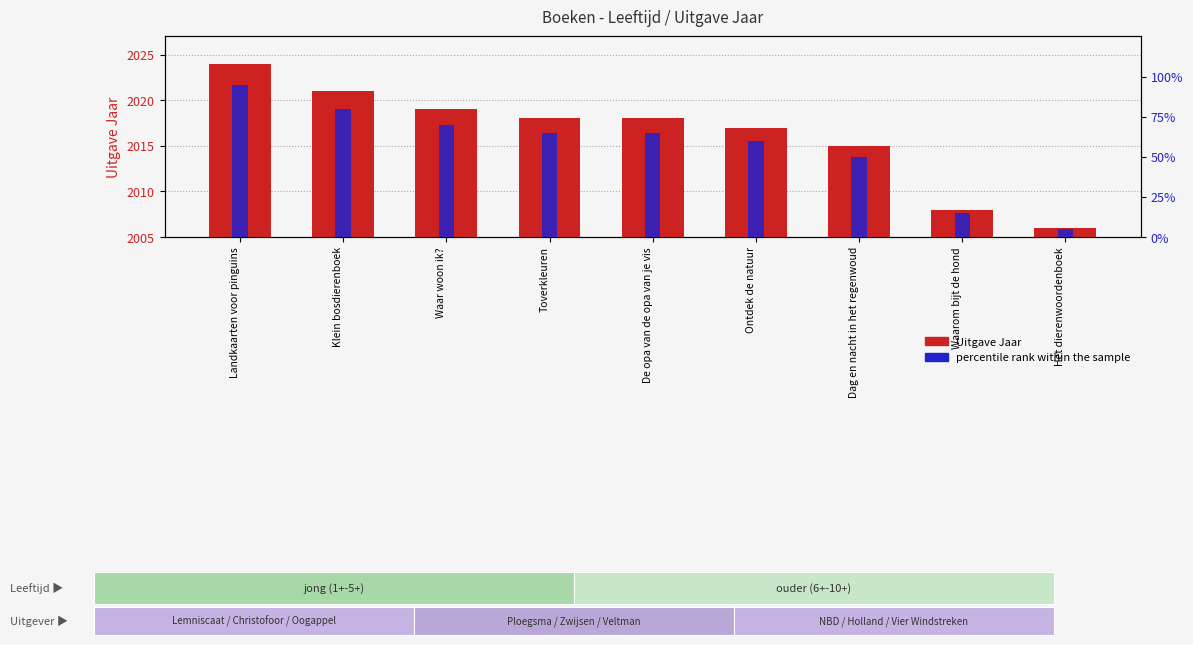

Where is Uitgave Jaar nearest to the value 2015?

Dag en nacht in het regenwoud